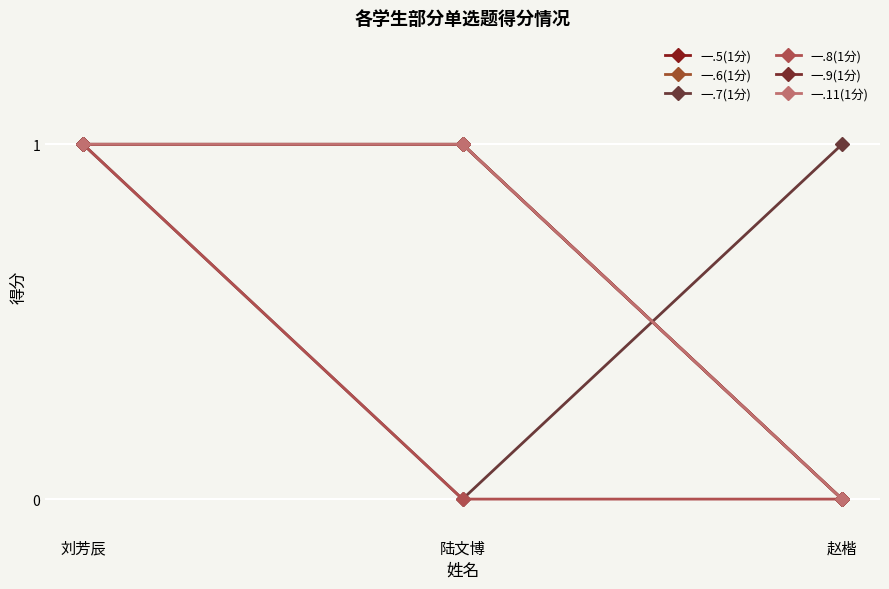

What is the spread (max minus min) of values at 赵楷?

1